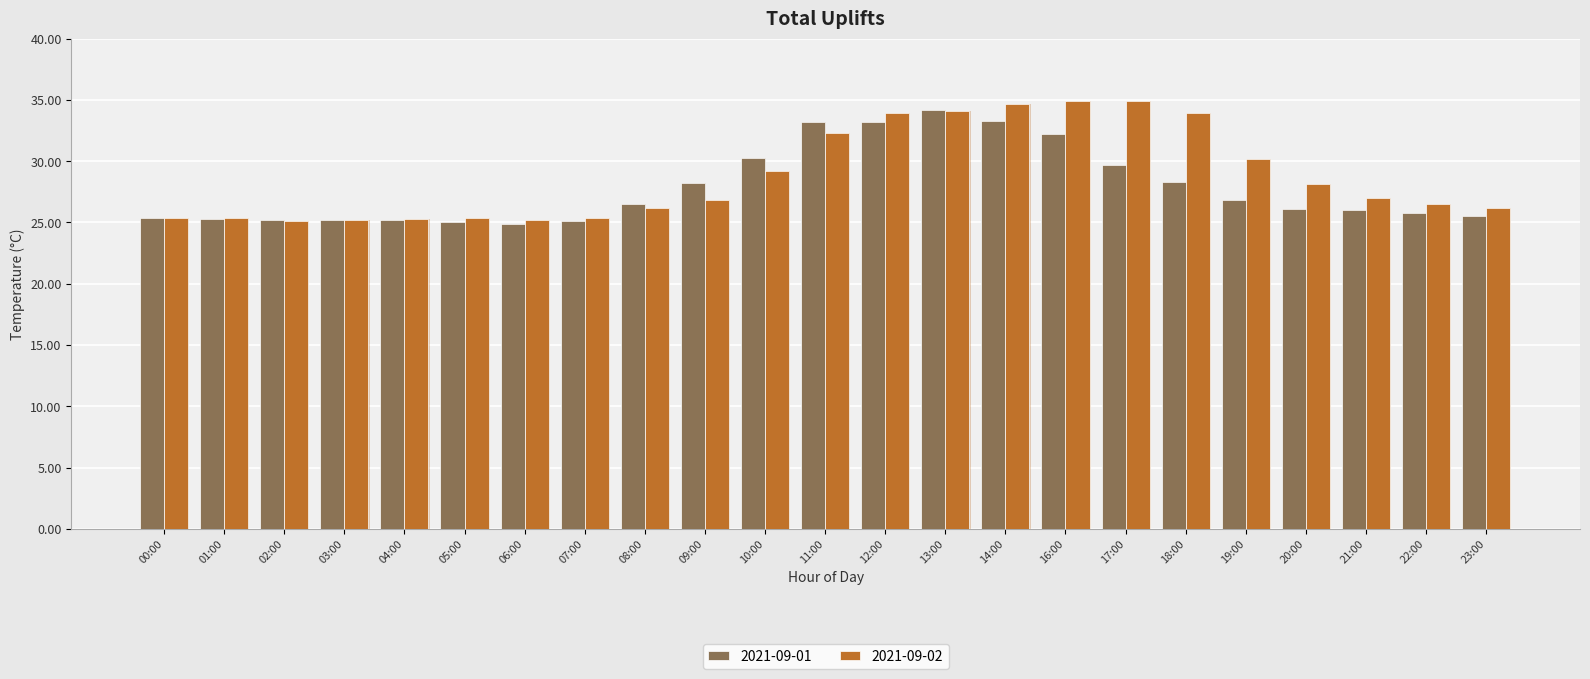

Read the 2021-09-02 value at 16:00.

34.9